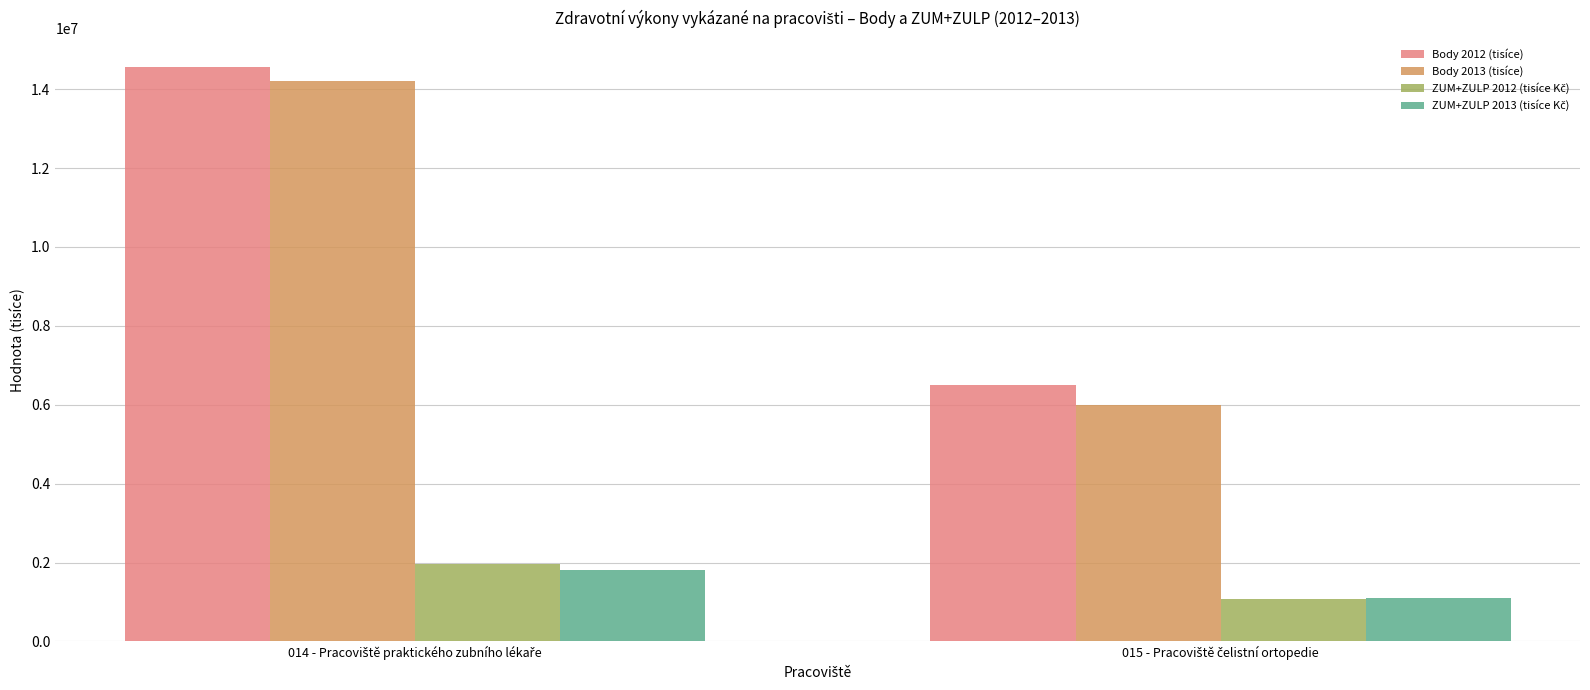

What is the greatest value displayed?

14563695.0